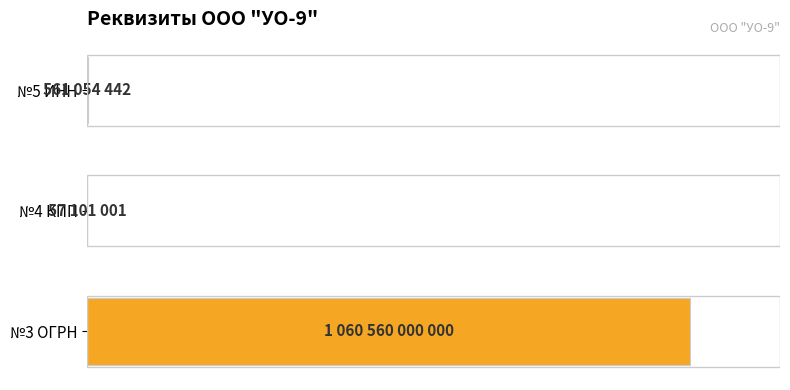

Are the bars horizontal?

Yes